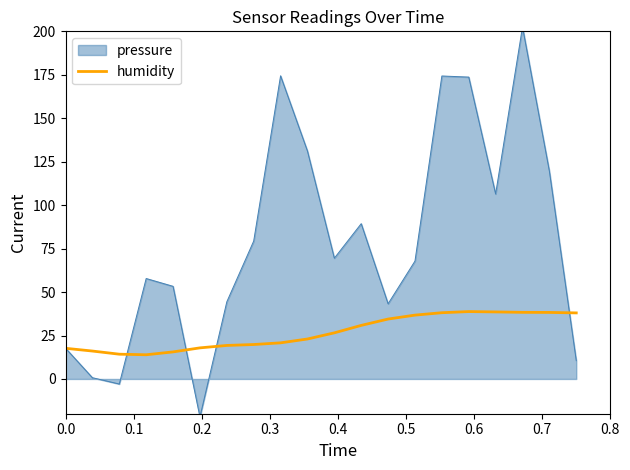

How many lines are shown in the chart?

1